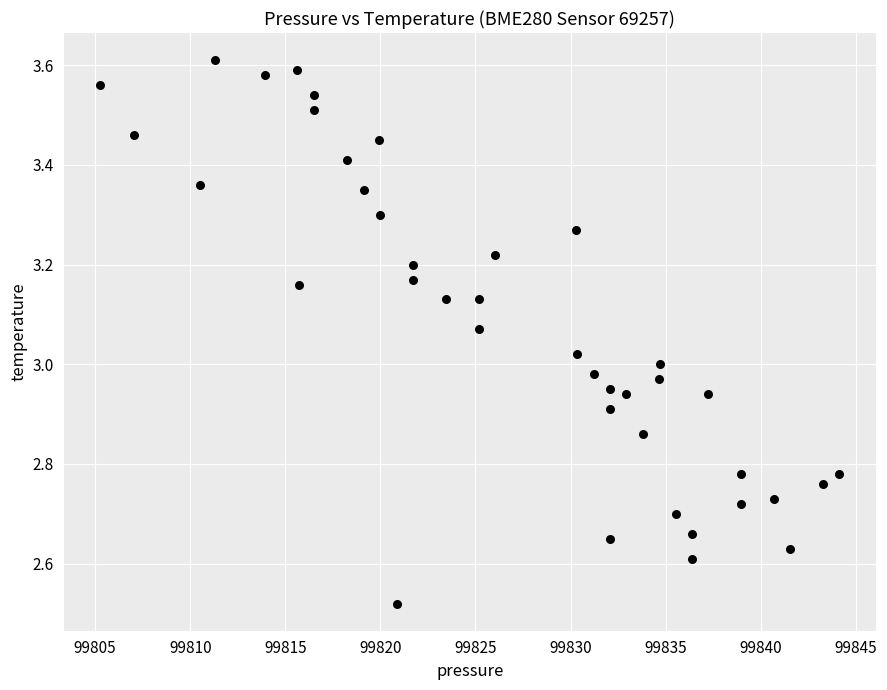

What is the range of X values (max minus min)?

38.9